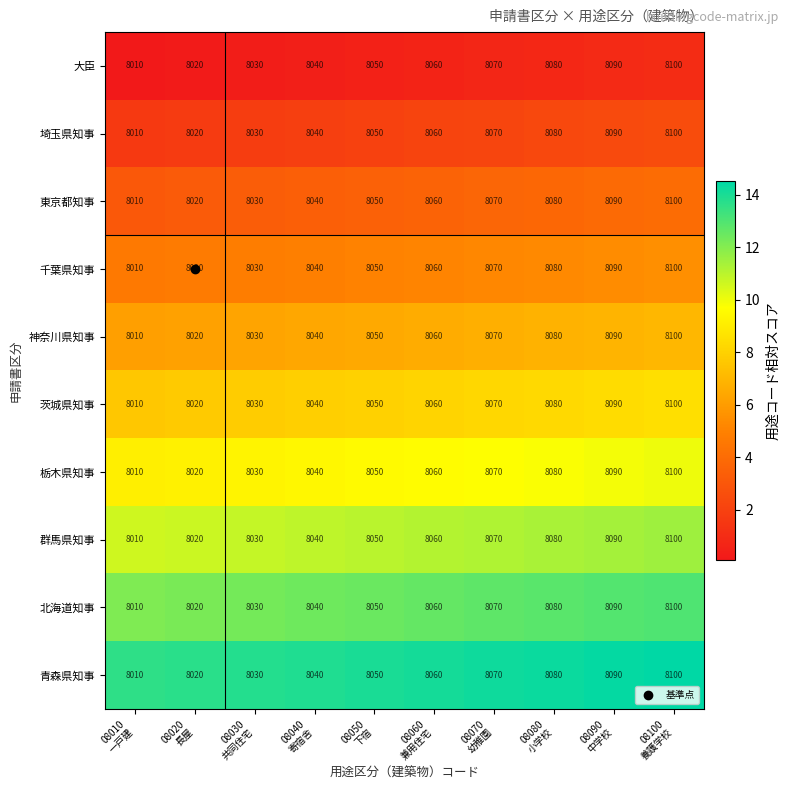

What is the difference between the maximum and minimum values in the 群馬県知事 series?

90